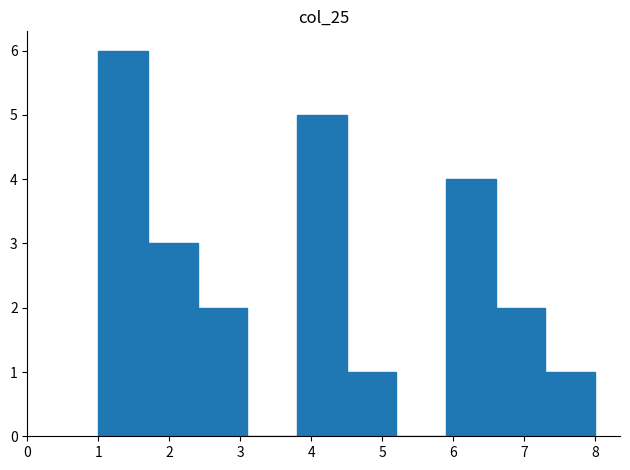

How tall is the bar that spans 5.9 to 6.6 on the x-axis? The values are not printed on the chart, so give them approximately, as read against the axis.

4